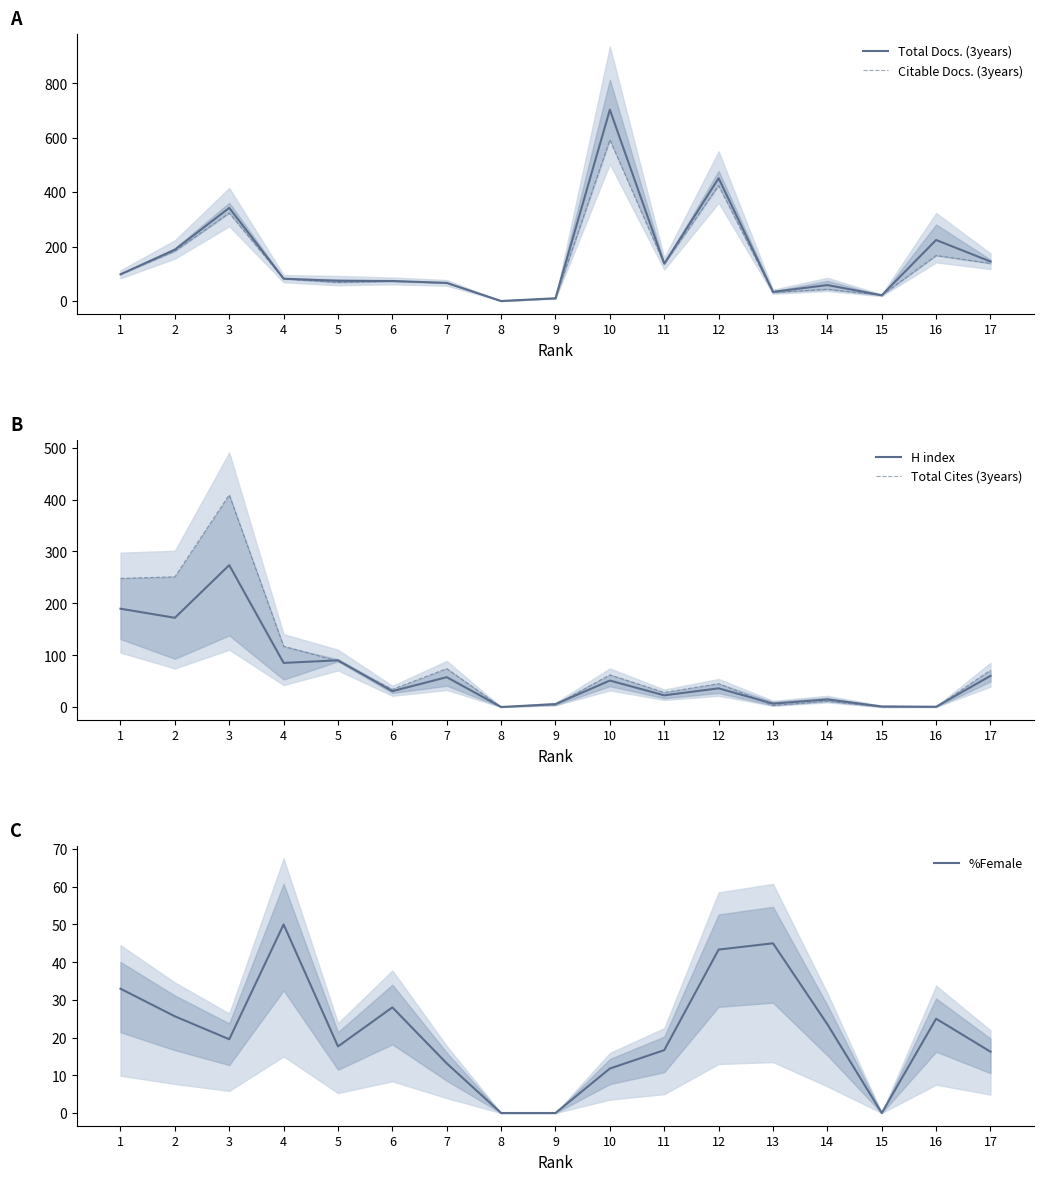

Which has a higher value, 1 or 3?

3